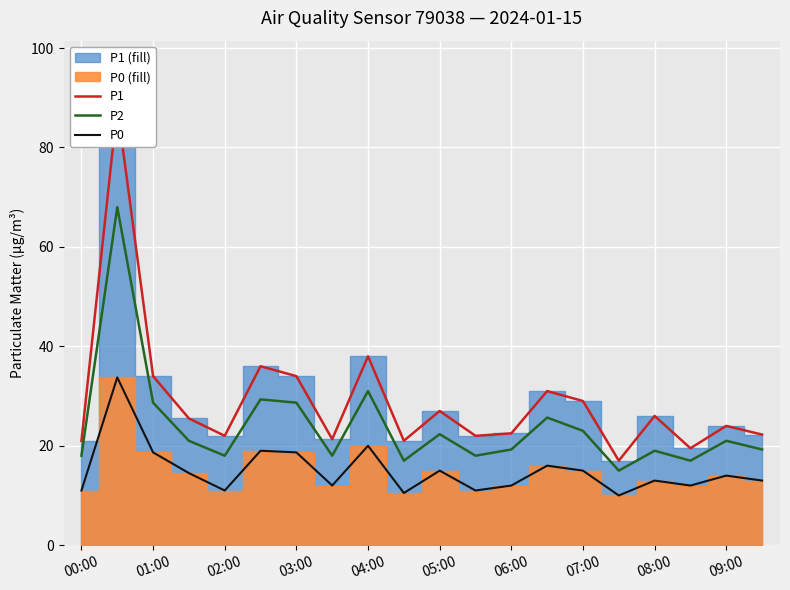

What is the difference between the maximum and minimum values in the P2 series?

53.0